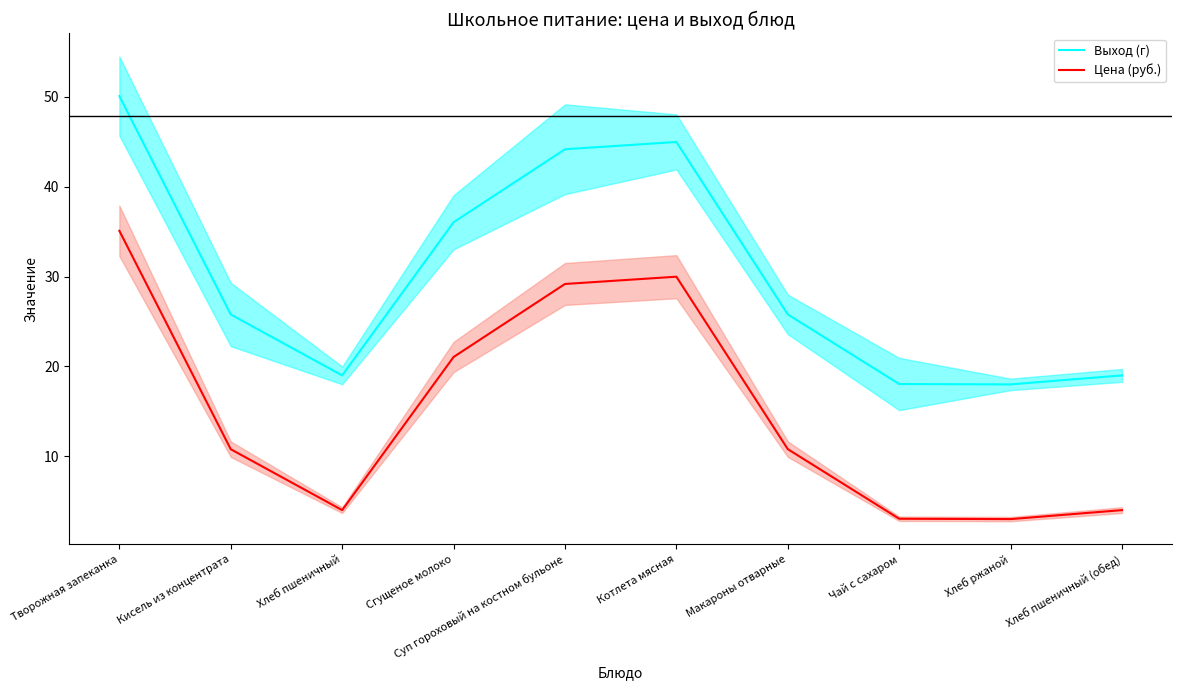

Rank the series by their average value, from highest to lowest.

Выход (г), Цена (руб.)